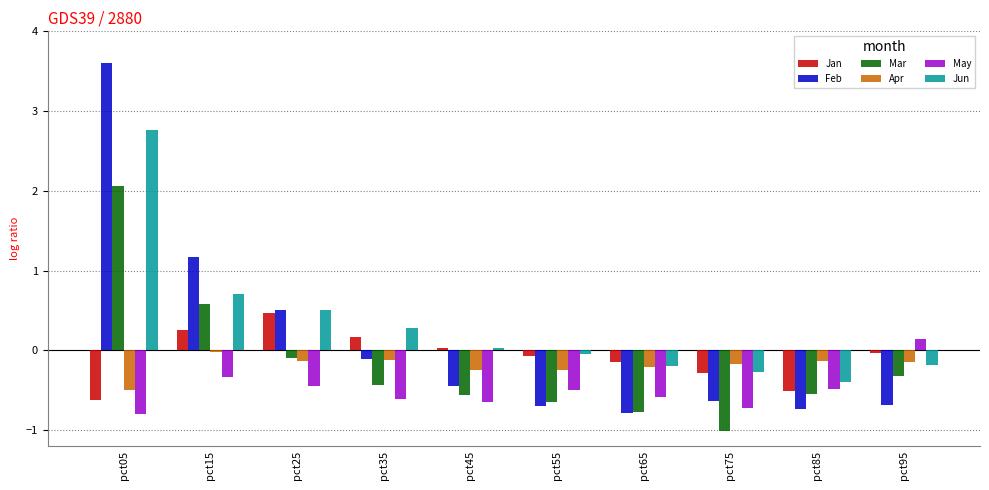

Which category has the lowest value across all series?

pct75